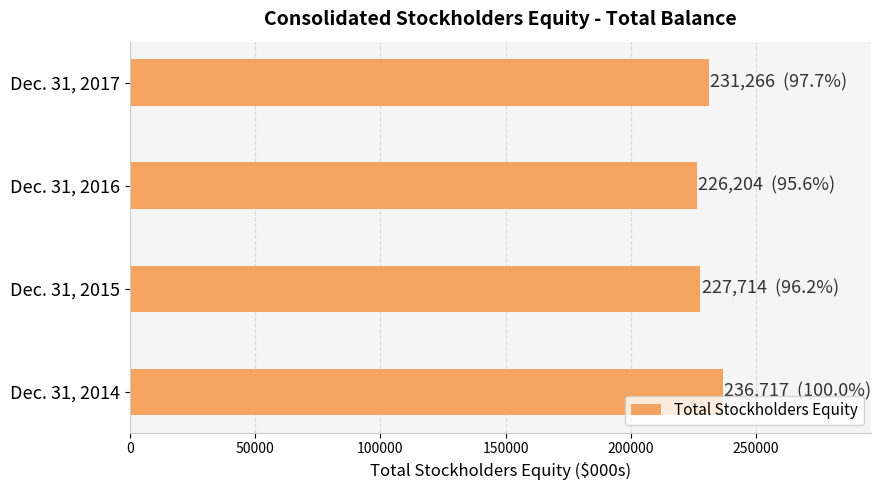

Rank the categories by value from highest to lowest.

Dec. 31, 2014, Dec. 31, 2017, Dec. 31, 2015, Dec. 31, 2016